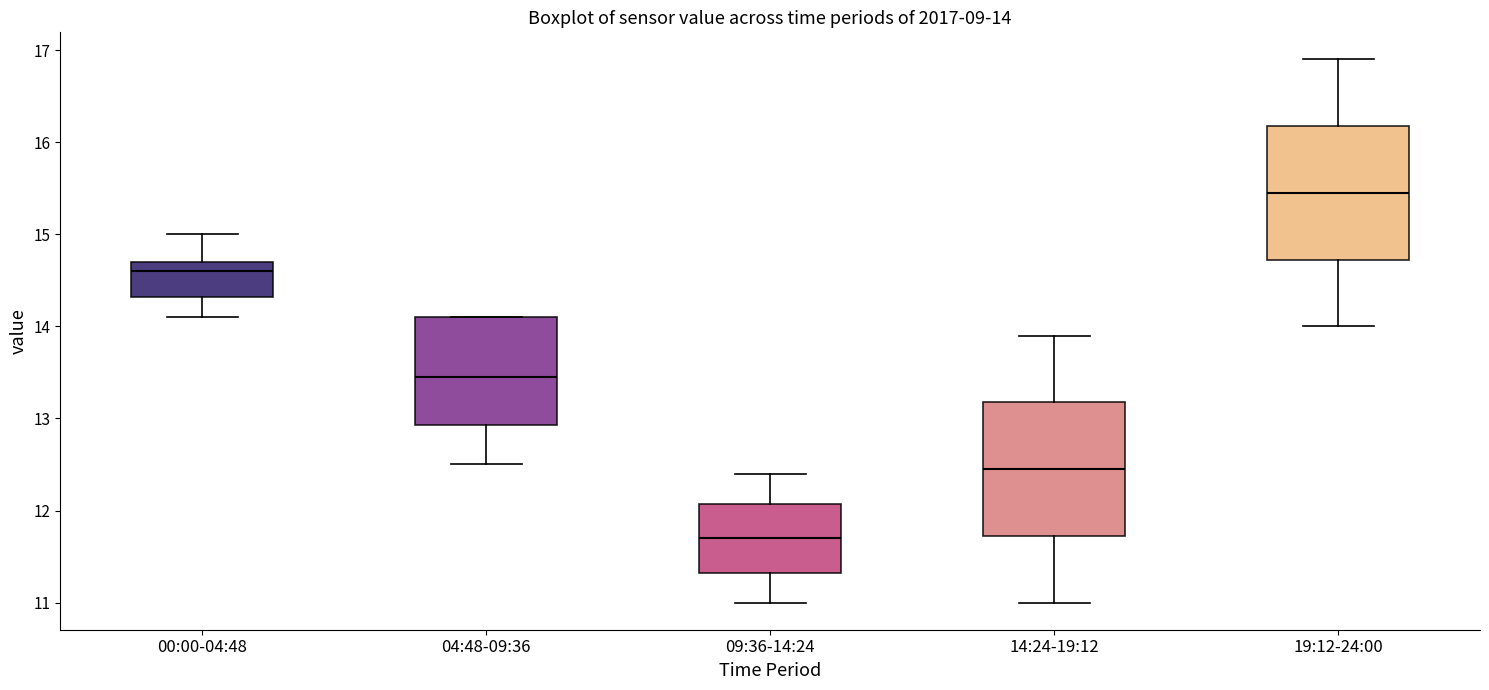

Which box has the highest median line?

19:12-24:00